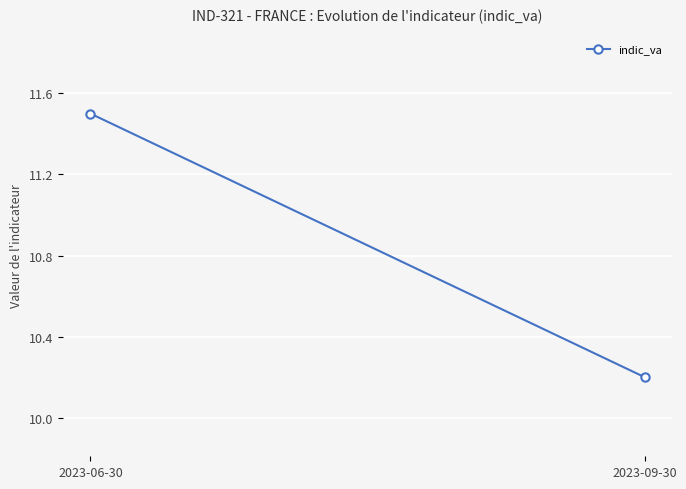

Reading left to right, list all the values displayed in this chart.

2023-06-30=11.5	2023-09-30=10.2